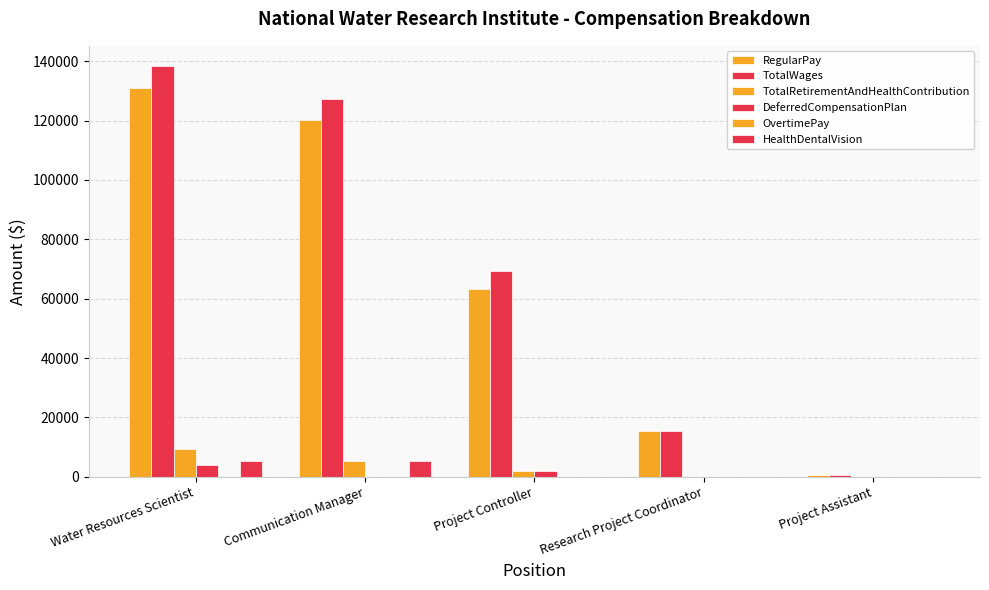

Does the chart contain stacked bars?

No